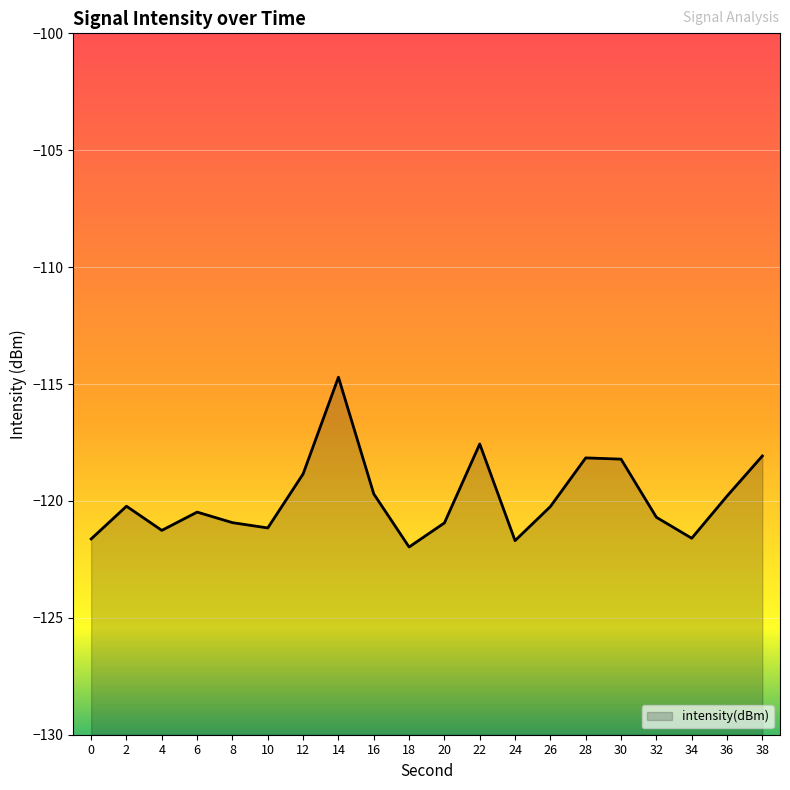

The chart shows a value of -118.1 at 38. True or false?

True